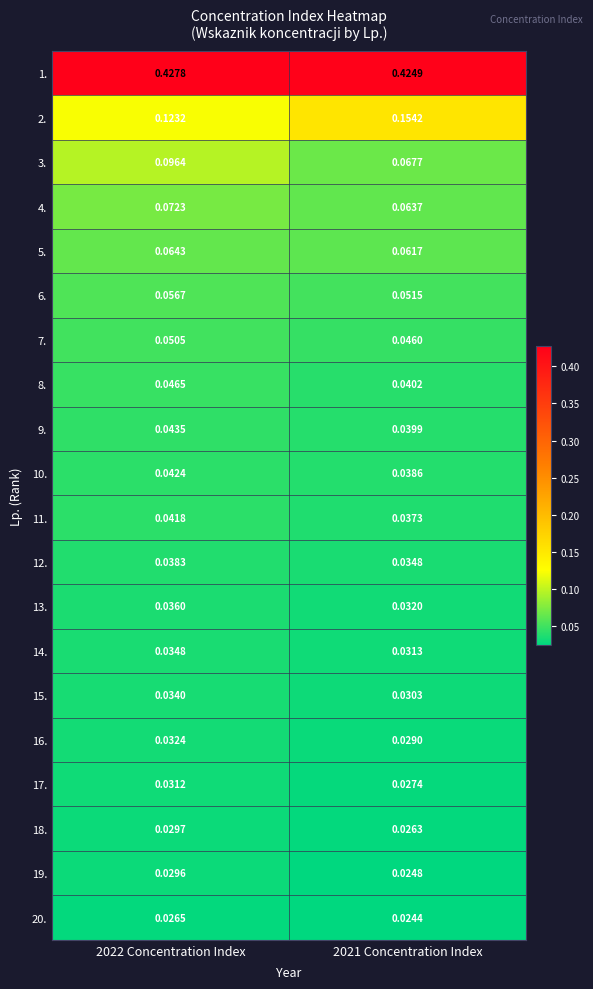

Is the value of 17. at 2022 Concentration Index greater than the value of 13. at 2022 Concentration Index?

No